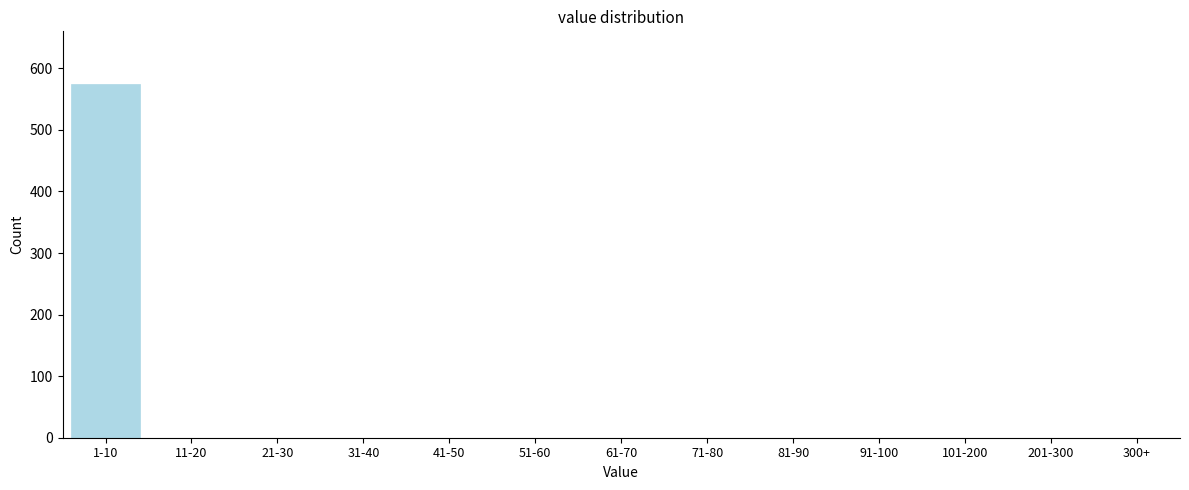

Reading left to right, transcribe all the data shown in this chart.

1-10=574	11-20=0	21-30=0	31-40=0	41-50=0	51-60=0	61-70=0	71-80=0	81-90=0	91-100=0	101-200=0	201-300=0	300+=0